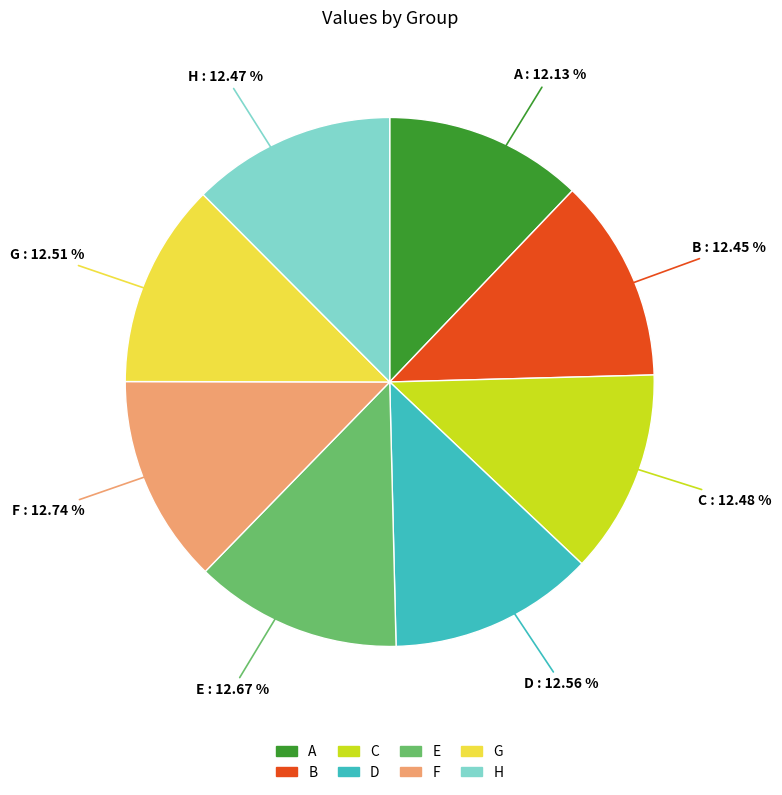

Does B represent more than half of the total?

No